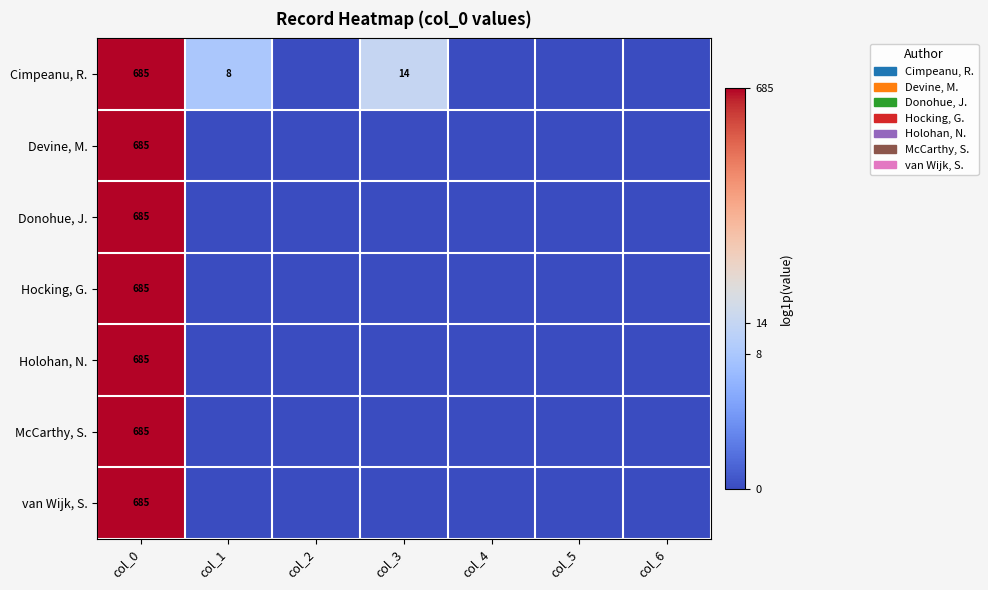

Is it true that Hocking, G. equals 1006 at col_0?

False